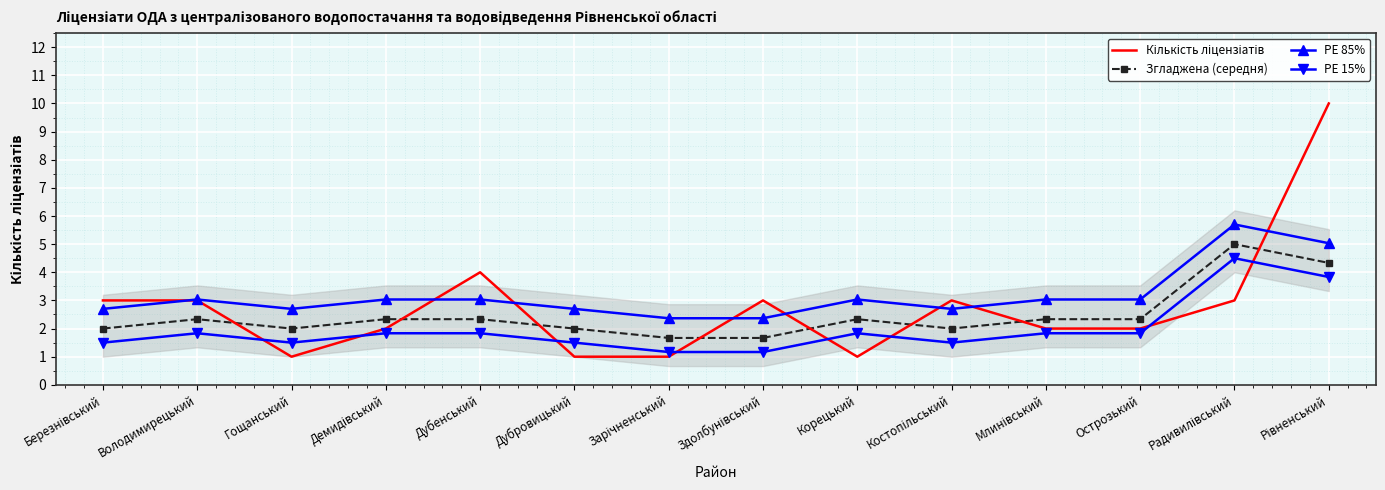

What is the difference between the highest and lowest values at Острозький?

1.2